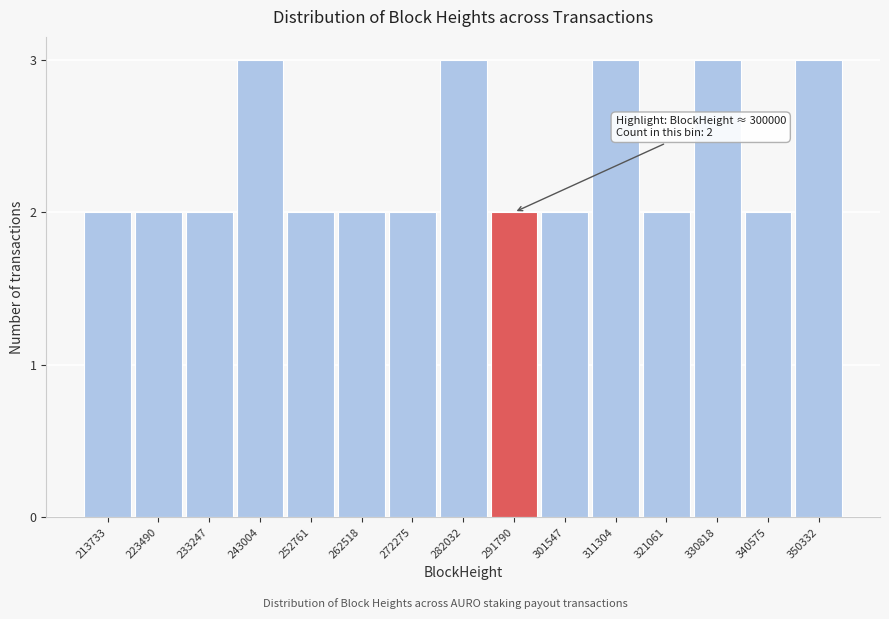

Reading left to right, list all the values displayed in this chart.

213733=2	223490=2	233247=2	243004=3	252761=2	262518=2	272275=2	282032=3	291790=2	301547=2	311304=3	321061=2	330818=3	340575=2	350332=3